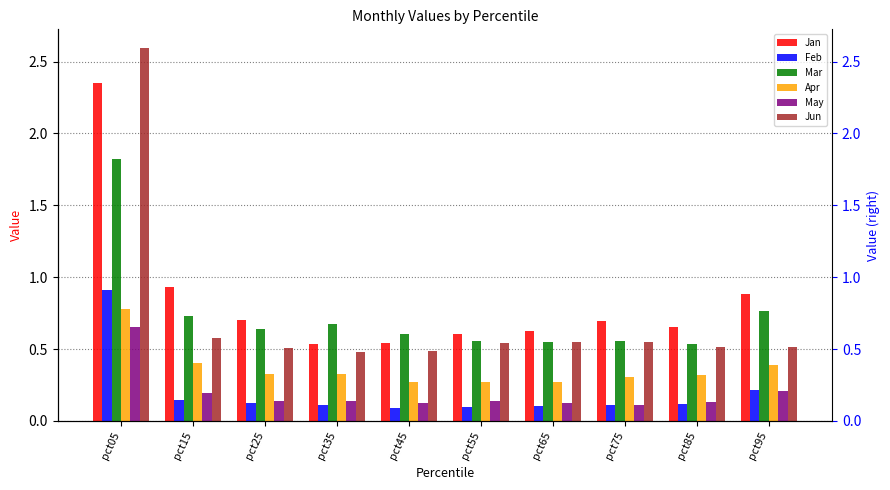

Count the number of data series in this chart.

6